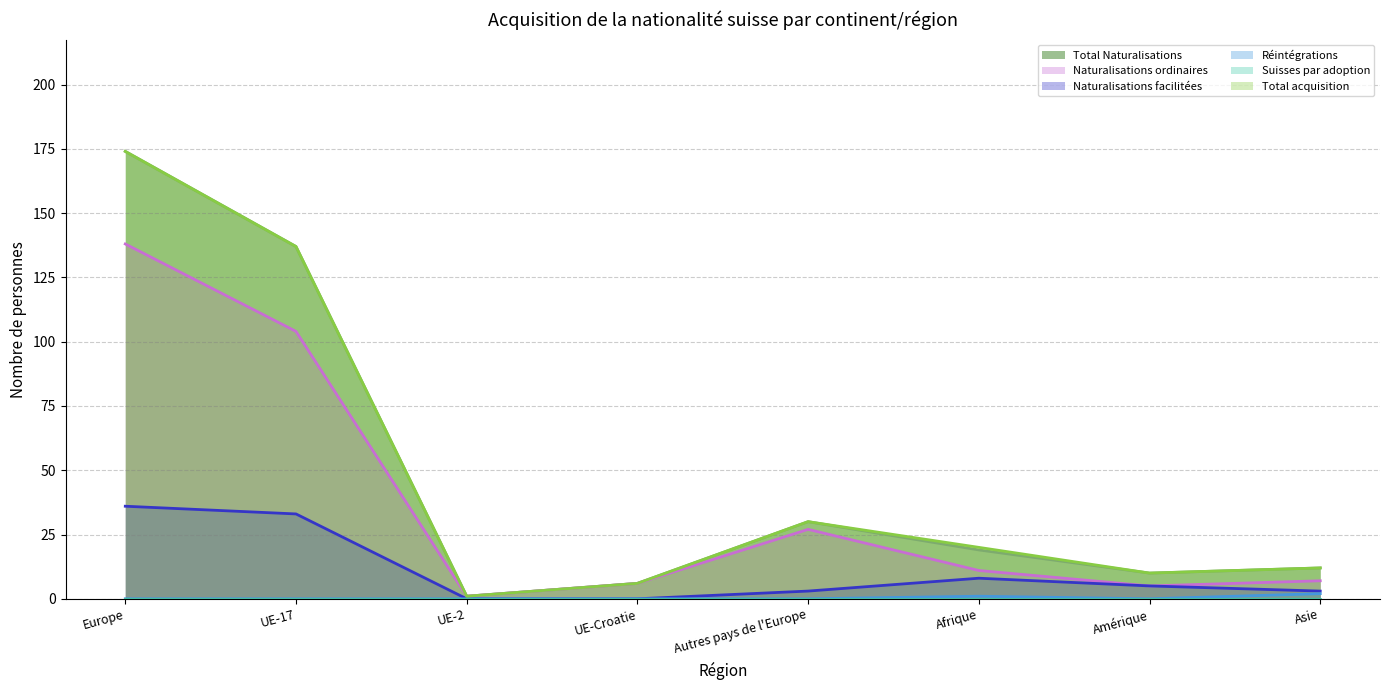

What is the sum of the Total Naturalisations values at Europe and UE-2?

175